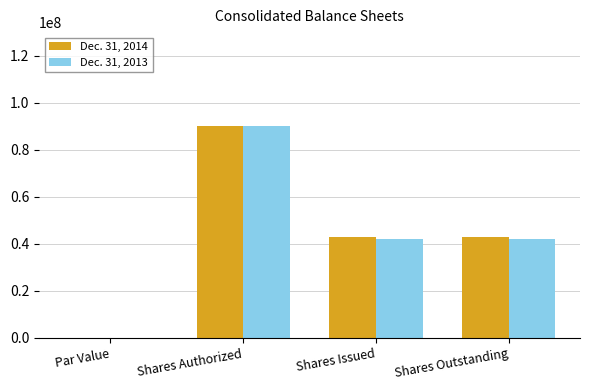

What is the sum of the Dec. 31, 2013 values at Shares Outstanding and Shares Issued?

84251548.0